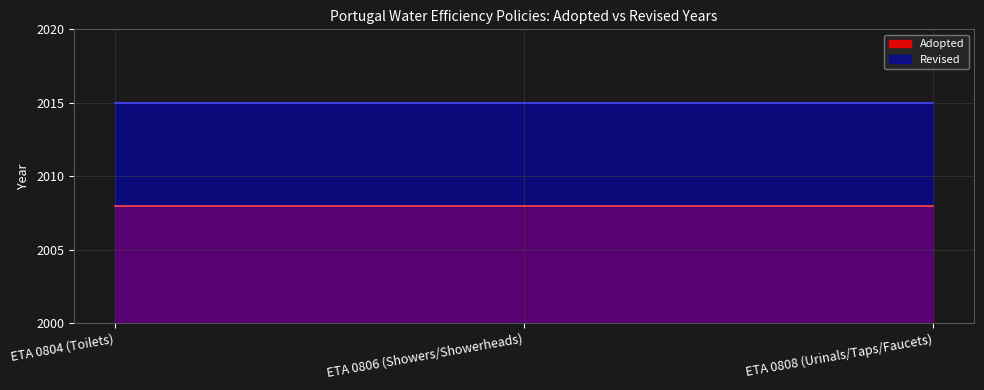

What are all the series names shown in the legend?

Adopted, Revised